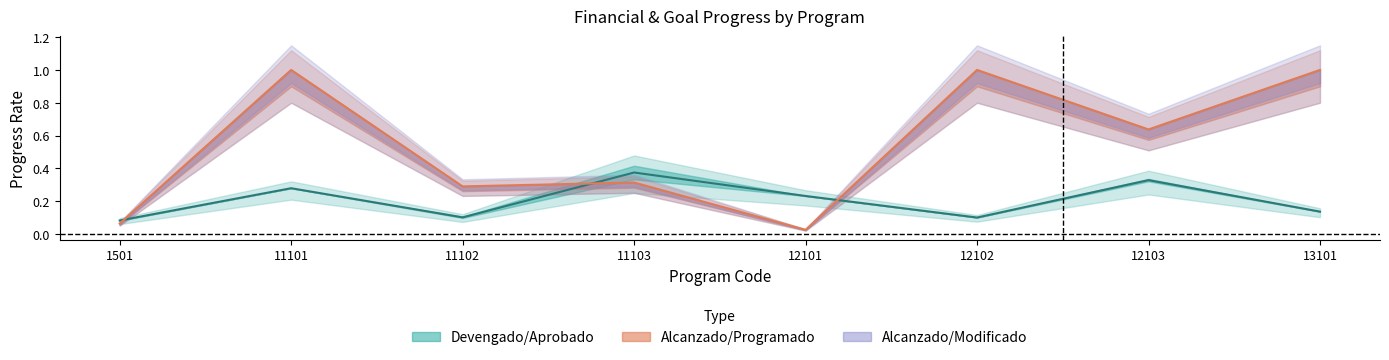

Reading left to right, transcribe all the data shown in this chart.

0.1	0.3	0.1	0.4	0.2	0.1	0.3	0.1